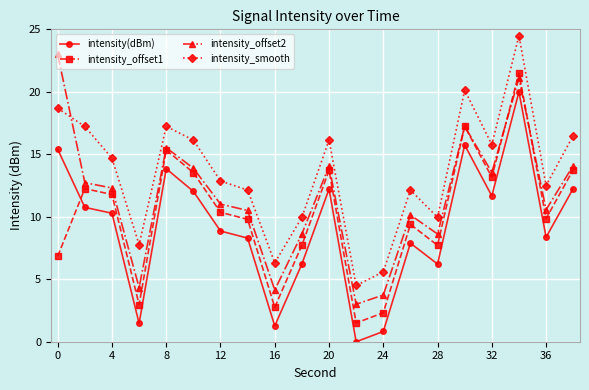

Rank the series by their average value, from lowest to highest.

intensity(dBm), intensity_offset1, intensity_offset2, intensity_smooth